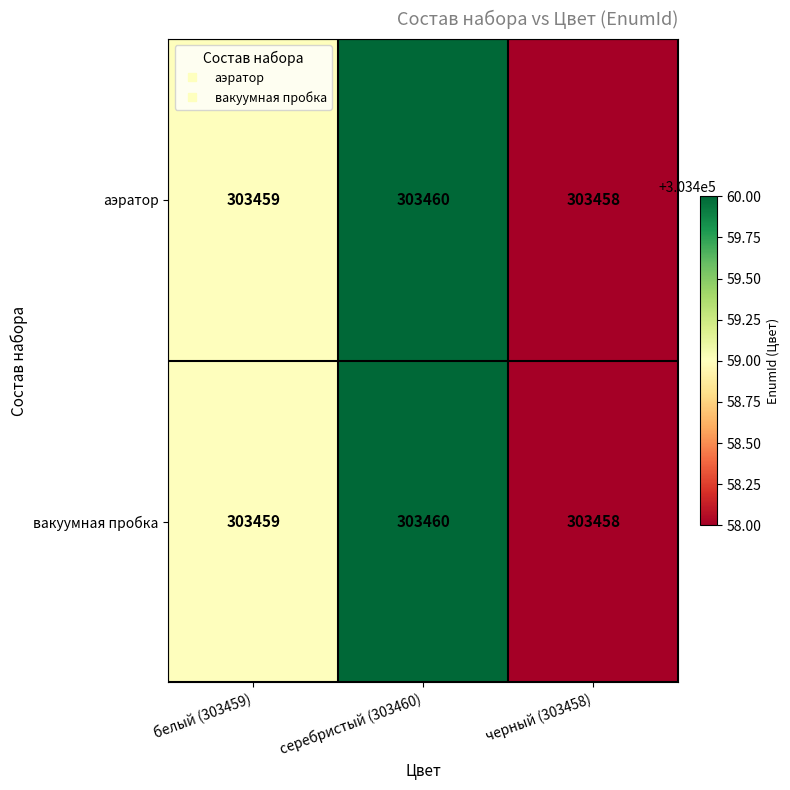

At which category does the chart reach its minimum across all series?

черный (303458)